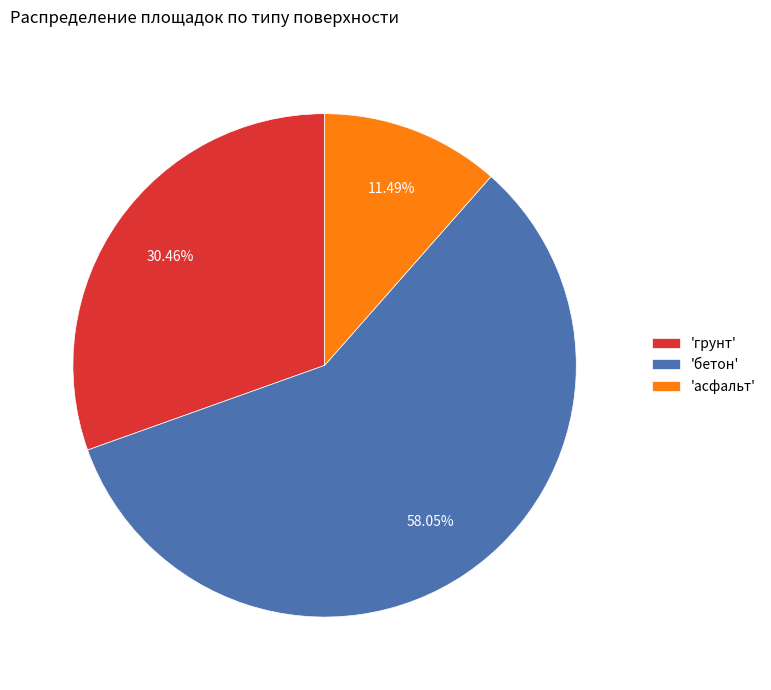

Between 'грунт' and 'асфальт', which is larger?

'грунт'